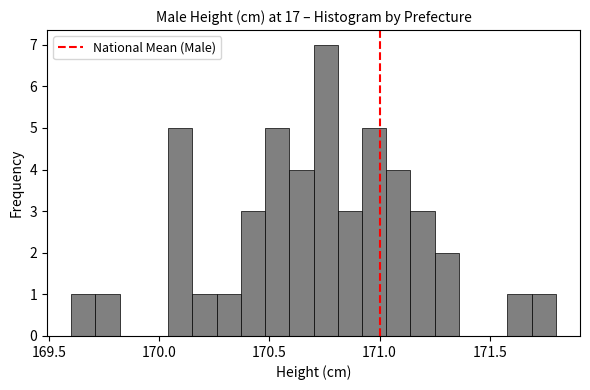

Read against the x-axis, roughly where is the centre of the tallest bar?

170.75